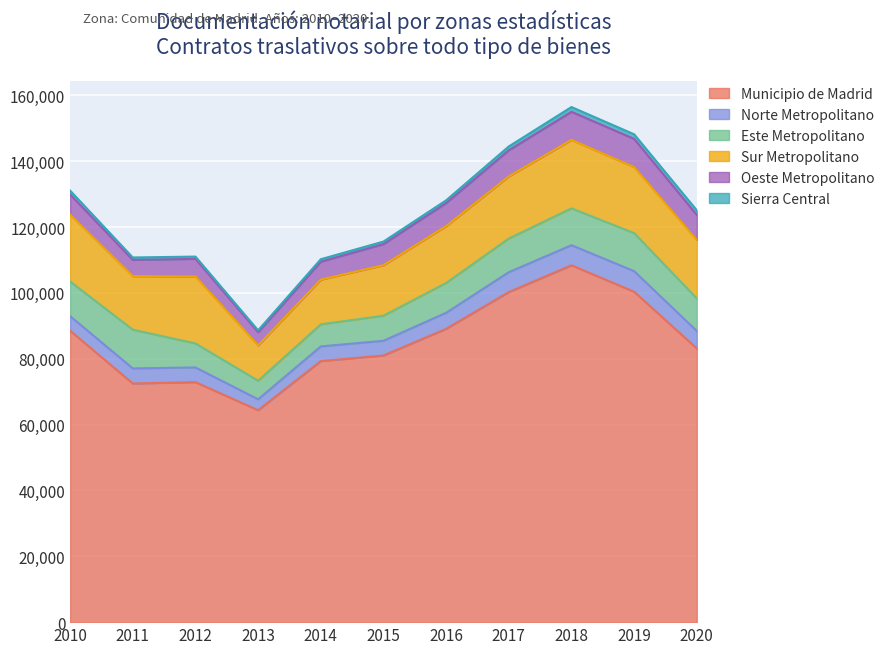

Reading right to left, what are all the values shown in this chart?

Municipio de Madrid: 2020=83124	2019=100345	2018=108384	2017=100252	2016=89088	2015=80990	2014=79293	2013=64366	2012=72889	2011=72481	2010=88501
Norte Metropolitano: 2020=5305	2019=6254	2018=6101	2017=6038	2016=4868	2015=4467	2014=4455	2013=3315	2012=4465	2011=4579	2010=4426
Este Metropolitano: 2020=9888	2019=11552	2018=11192	2017=10215	2016=9060	2015=7607	2014=6700	2013=5634	2012=7293	2011=11761	2010=10531
Sur Metropolitano: 2020=17763	2019=20046	2018=20788	2017=18884	2016=17264	2015=15347	2014=13578	2013=10728	2012=20338	2011=16259	2010=20321
Oeste Metropolitano: 2020=7597	2019=8575	2018=8530	2017=7925	2016=6995	2015=6400	2014=5436	2013=4021	2012=5351	2011=4941	2010=6113
Sierra Central: 2020=1394	2019=1394	2018=1451	2017=1160	2016=838	2015=776	2014=760	2013=556	2012=689	2011=730	2010=1164